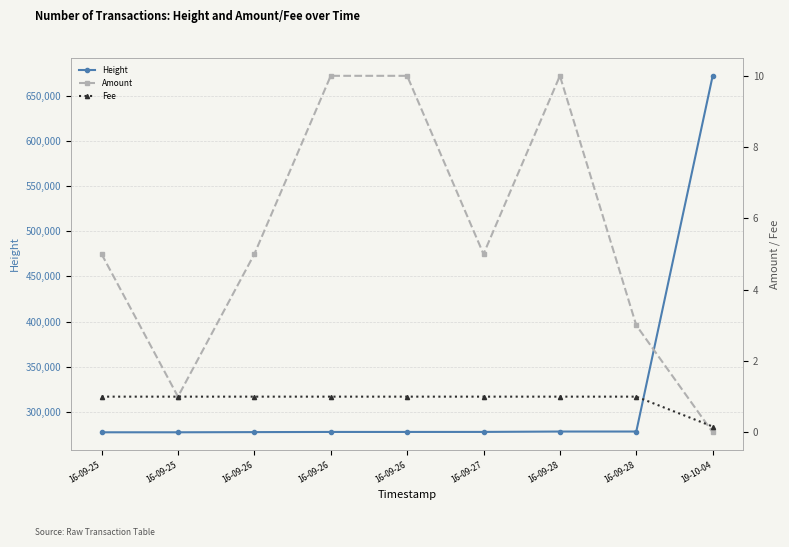

At which label does Amount first exceed 5?

16-09-26